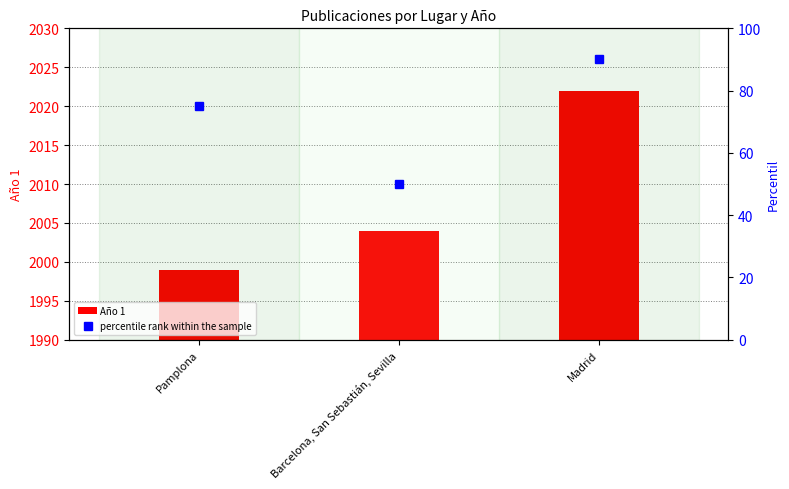

What is the total value across all series at Barcelona, San Sebastián, Sevilla?

2054